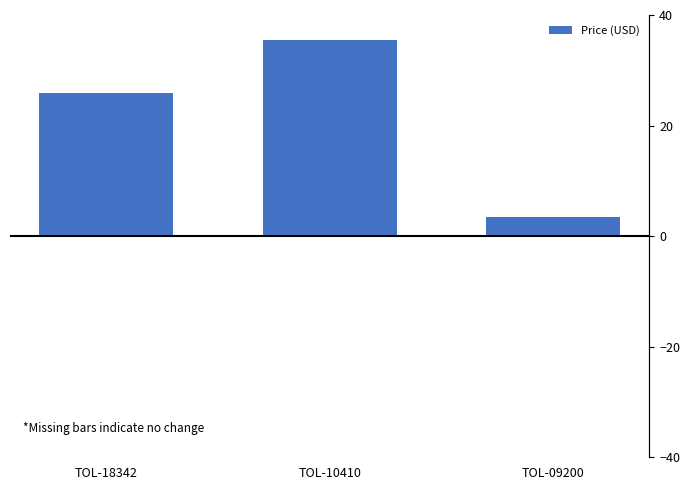

Where does the data first go above 25?

TOL-18342